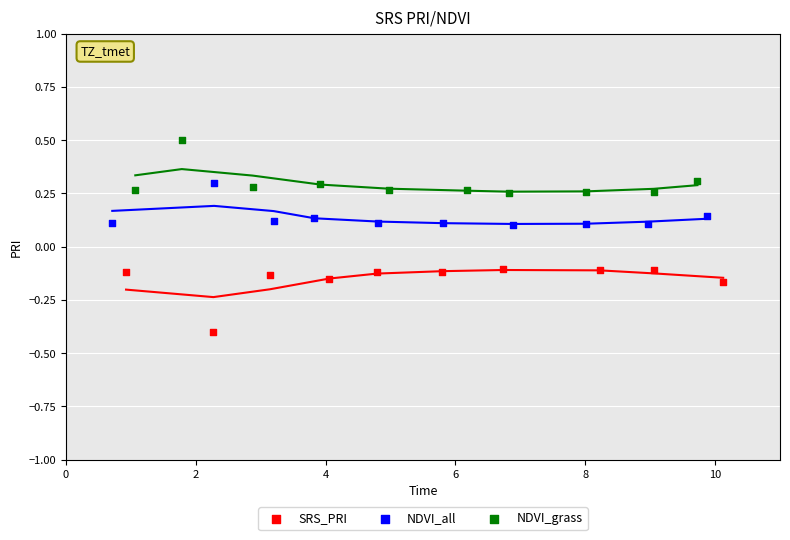

What are all the series names shown in the legend?

SRS_PRI, NDVI_all, NDVI_grass